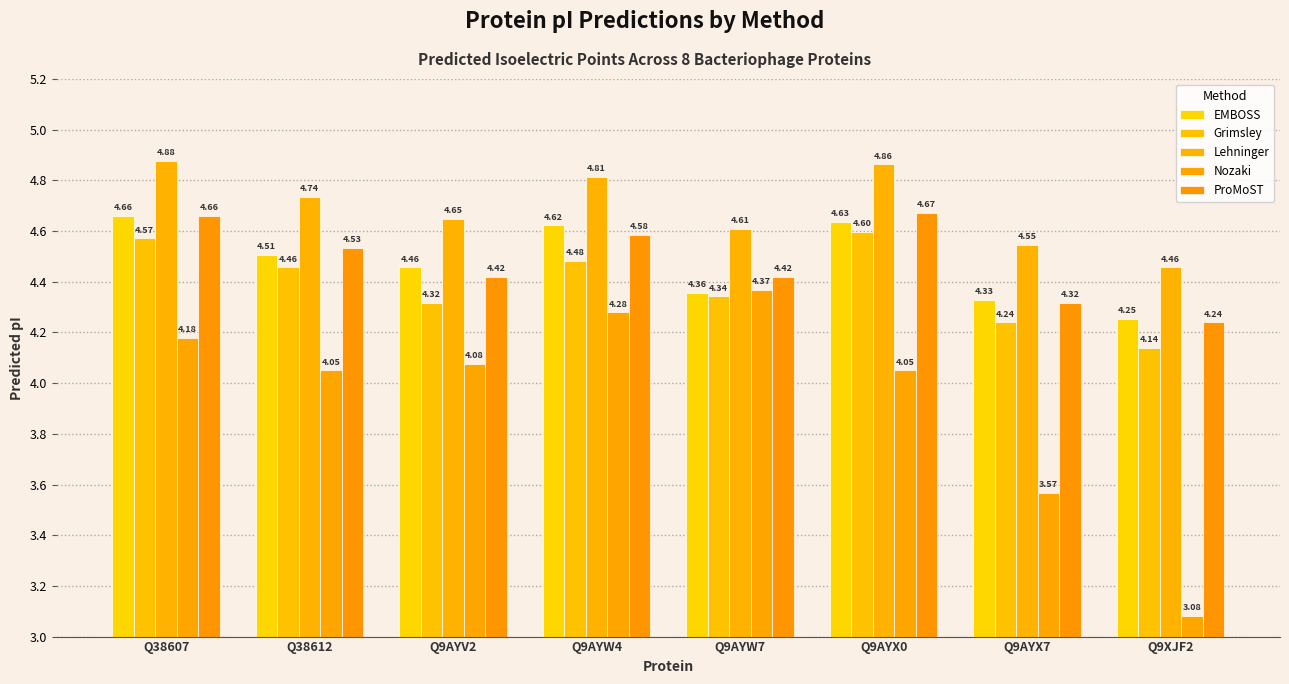

What is the difference between the Grimsley values at Q38612 and Q9AYV2?

0.1